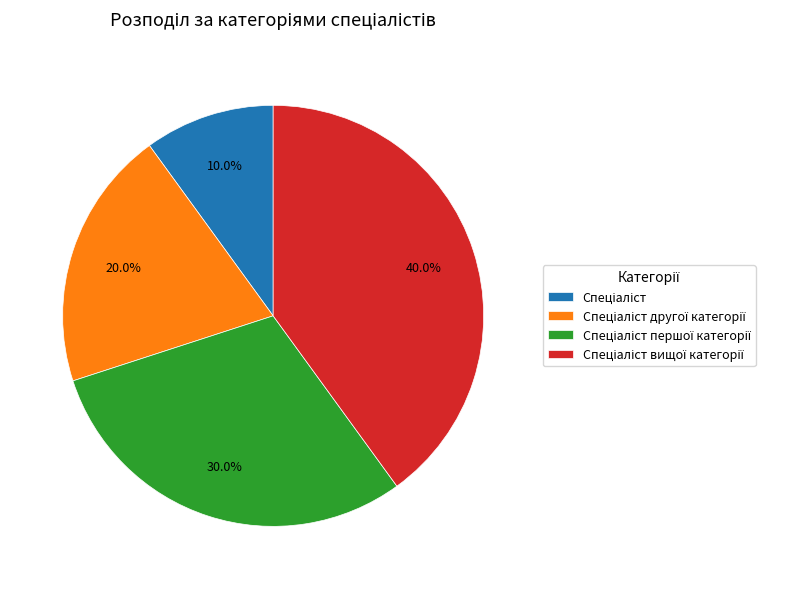

Is there any slice that represents more than half of the pie?

No